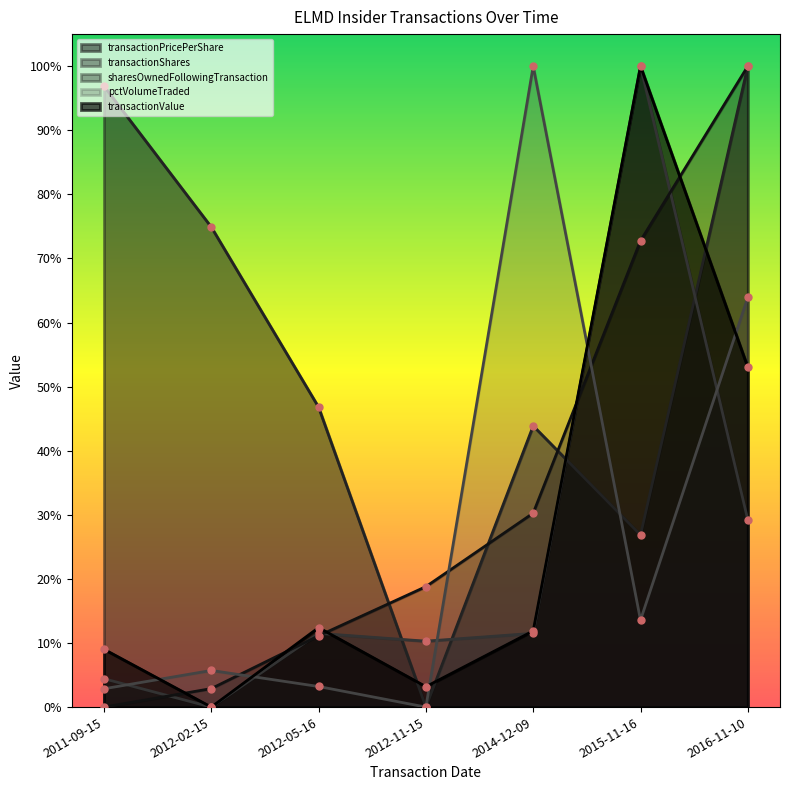

How many times do transactionShares and pctVolumeTraded cross each other?

5